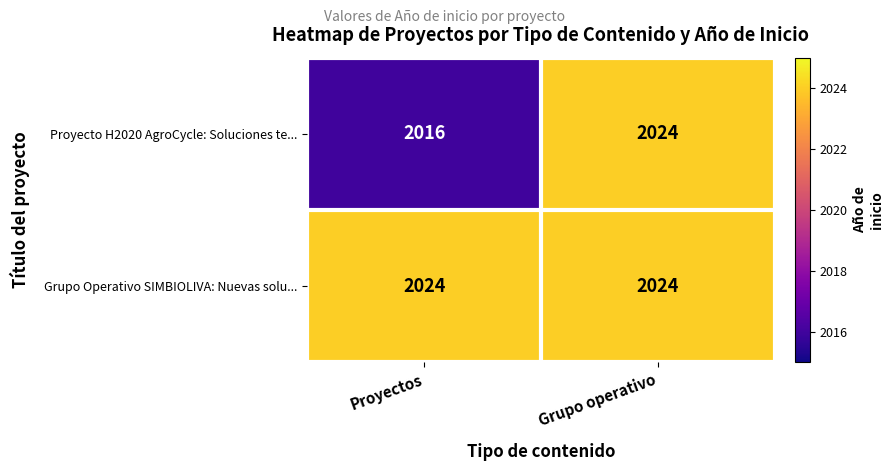

Which series changed the most between Proyectos and Grupo operativo?

Proyecto H2020 AgroCycle: Soluciones te...